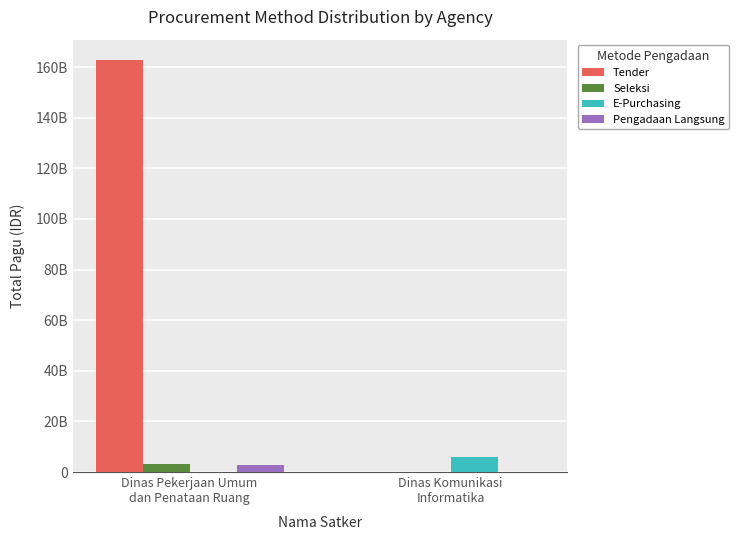

Are the bars grouped side by side (vs. stacked)?

Yes